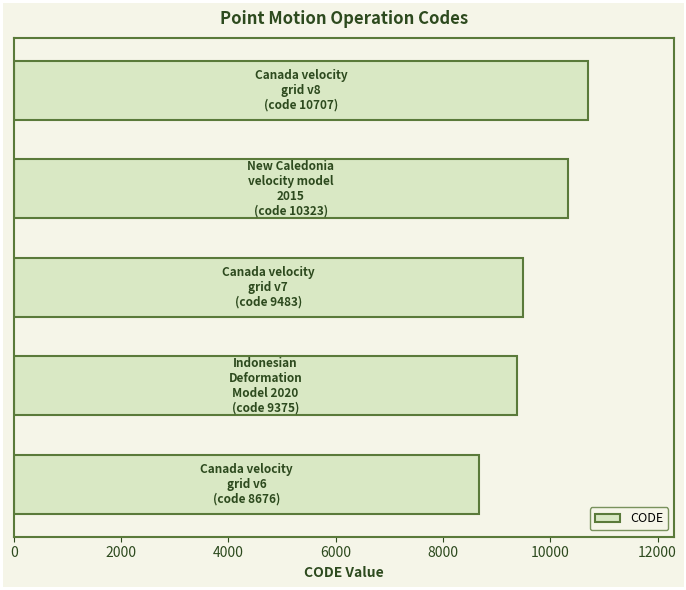

Does the chart contain stacked bars?

No